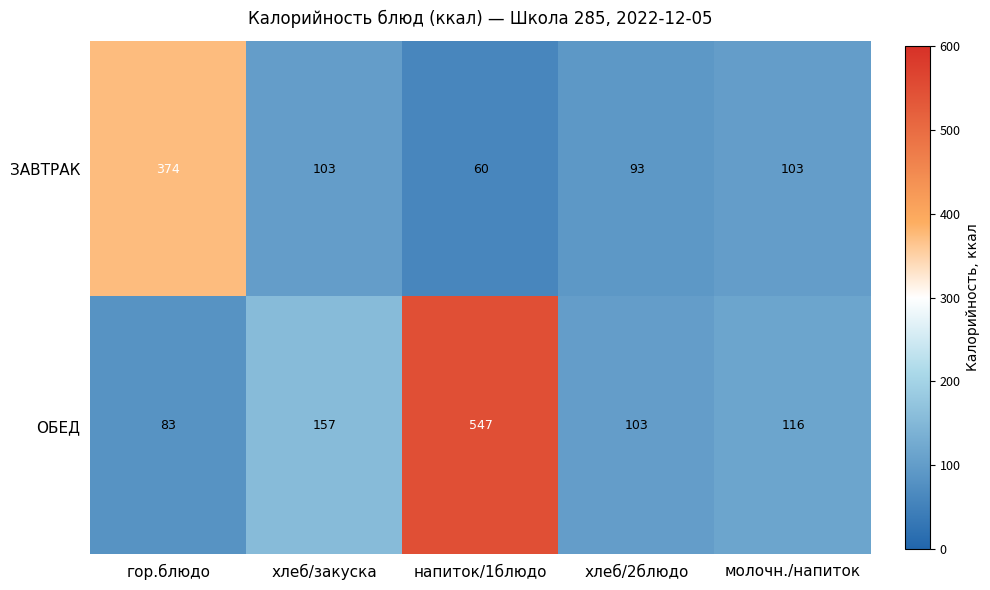

What is the average value of the ОБЕД series?

201